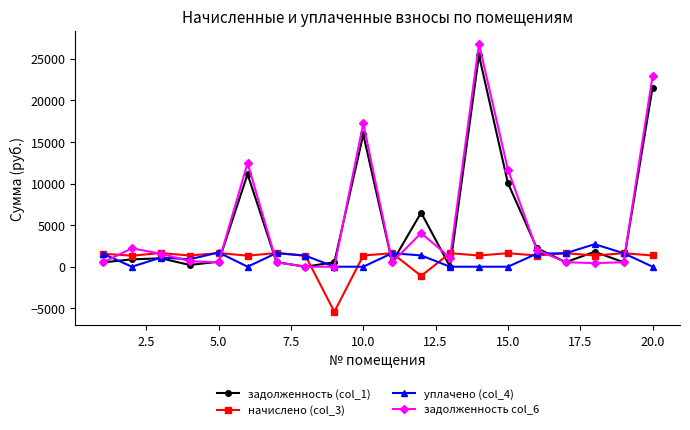

Which series has the widest spread of values?

задолженность col_6